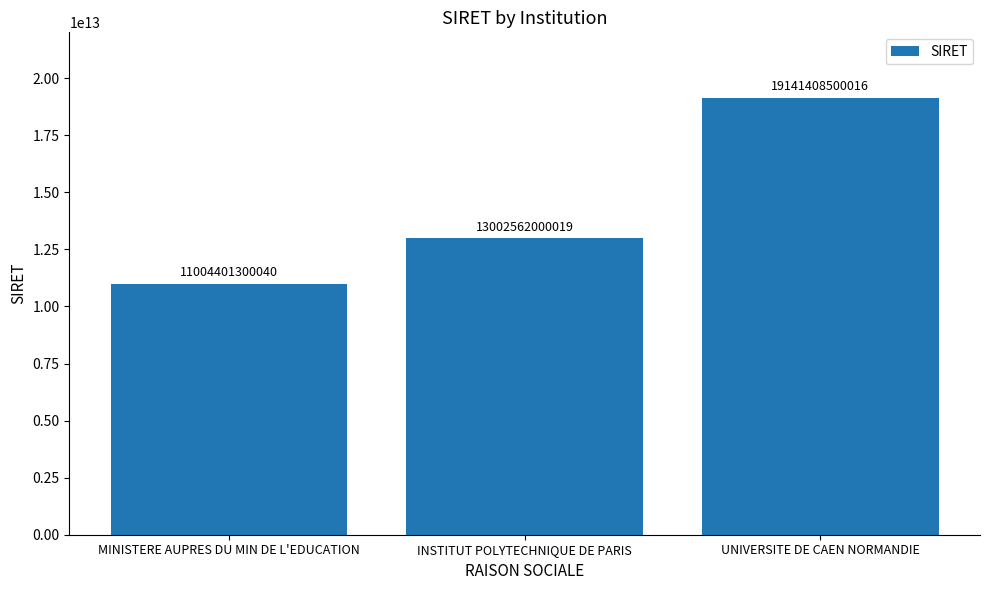

Rank the categories by value from lowest to highest.

MINISTERE AUPRES DU MIN DE L'EDUCATION, INSTITUT POLYTECHNIQUE DE PARIS, UNIVERSITE DE CAEN NORMANDIE